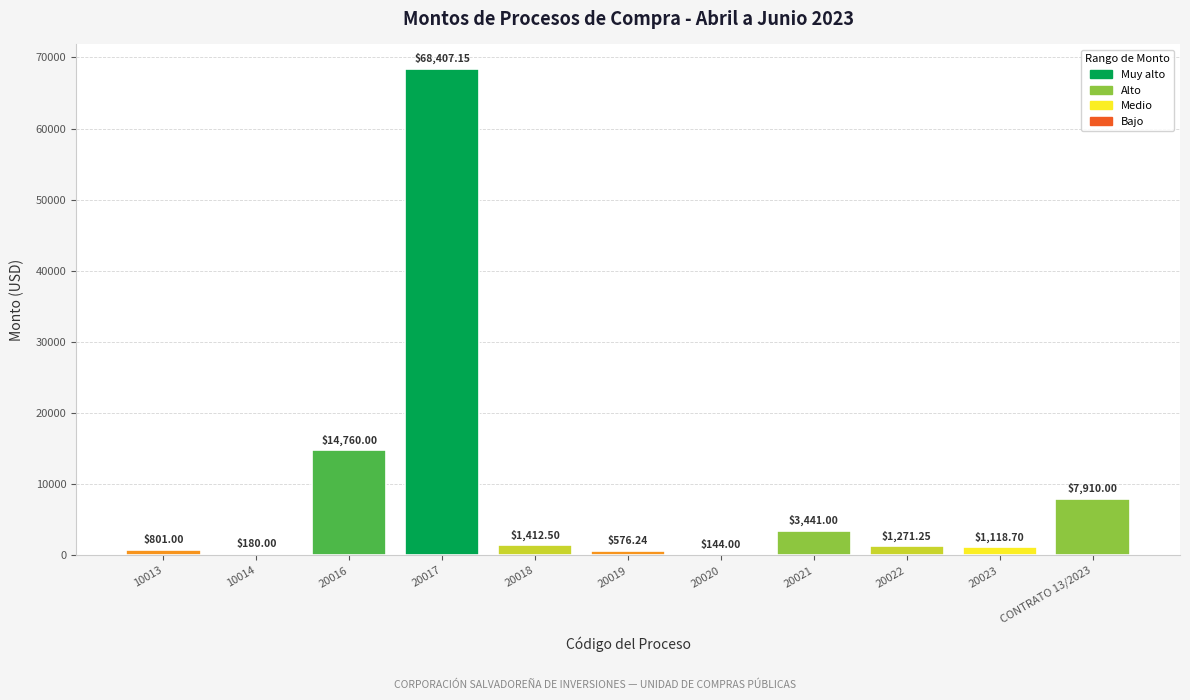

Between 20017 and 20021, which is larger?

20017